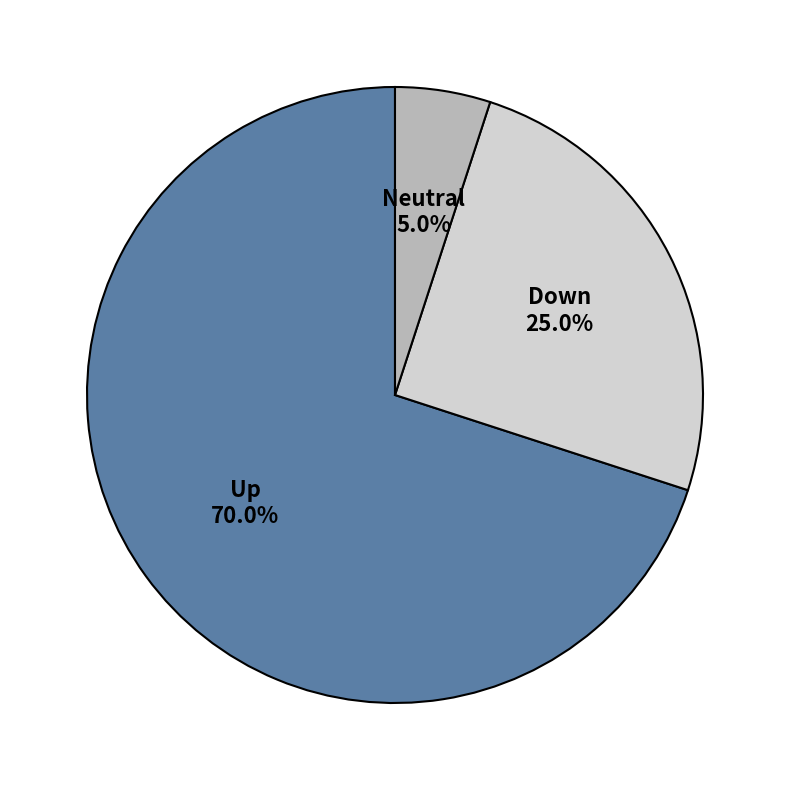

How many segments does this pie chart have?

3